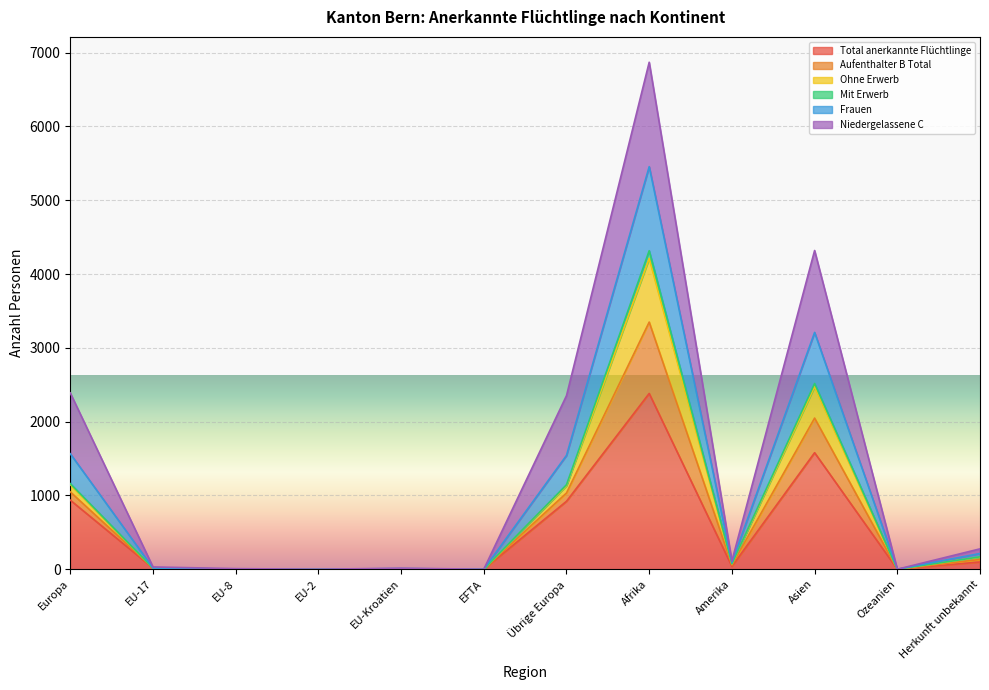

What position from the right is Afrika?

5